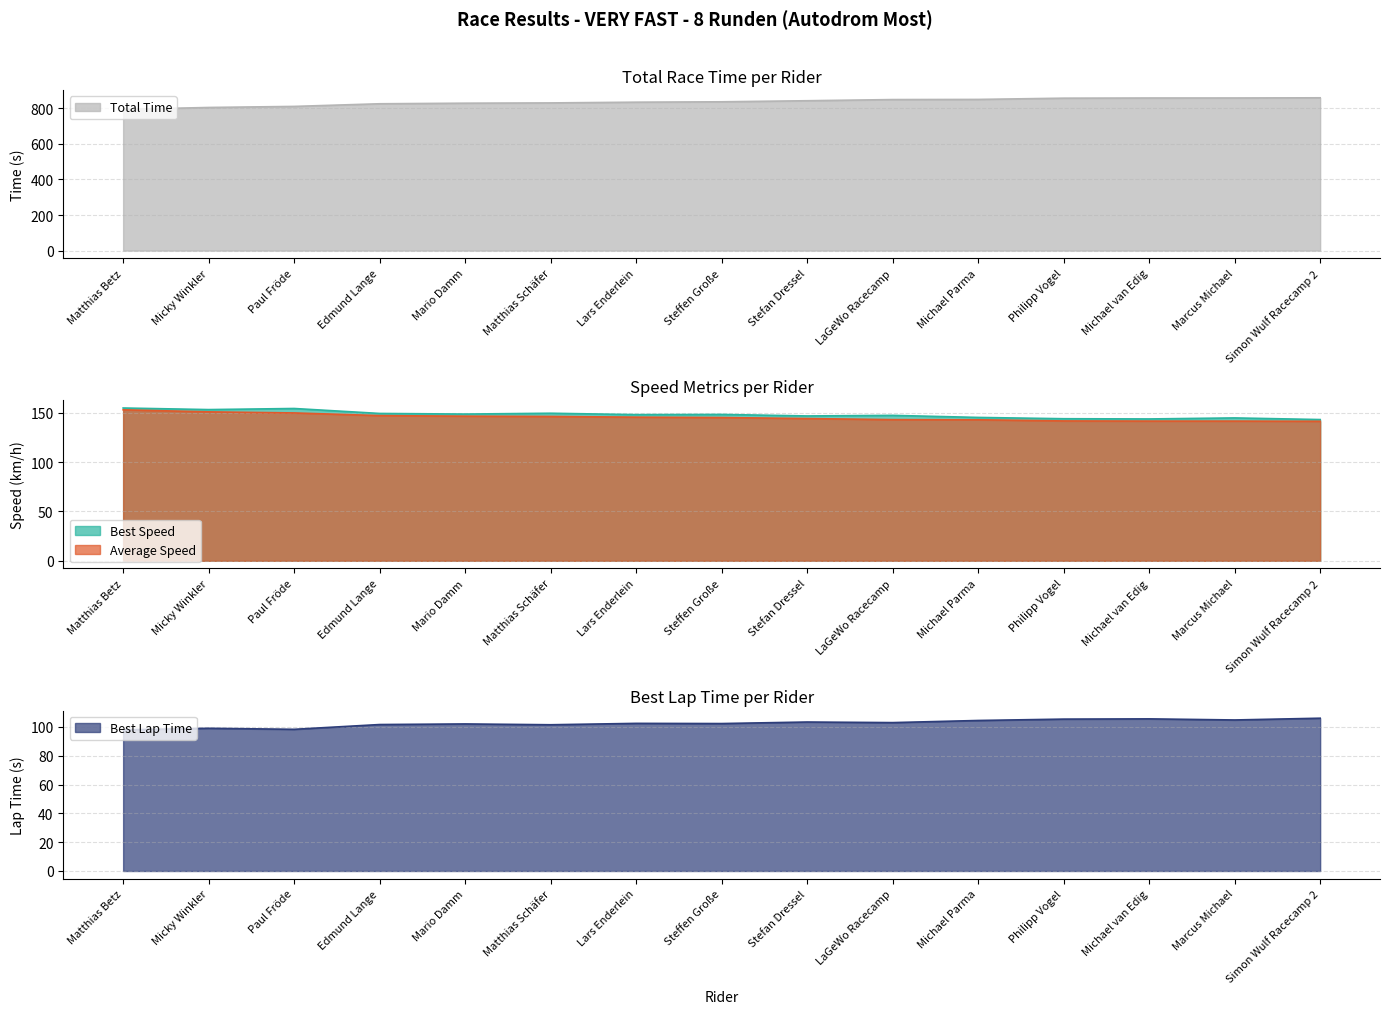

At which label is Total Time closest to 826?

Edmund Lange